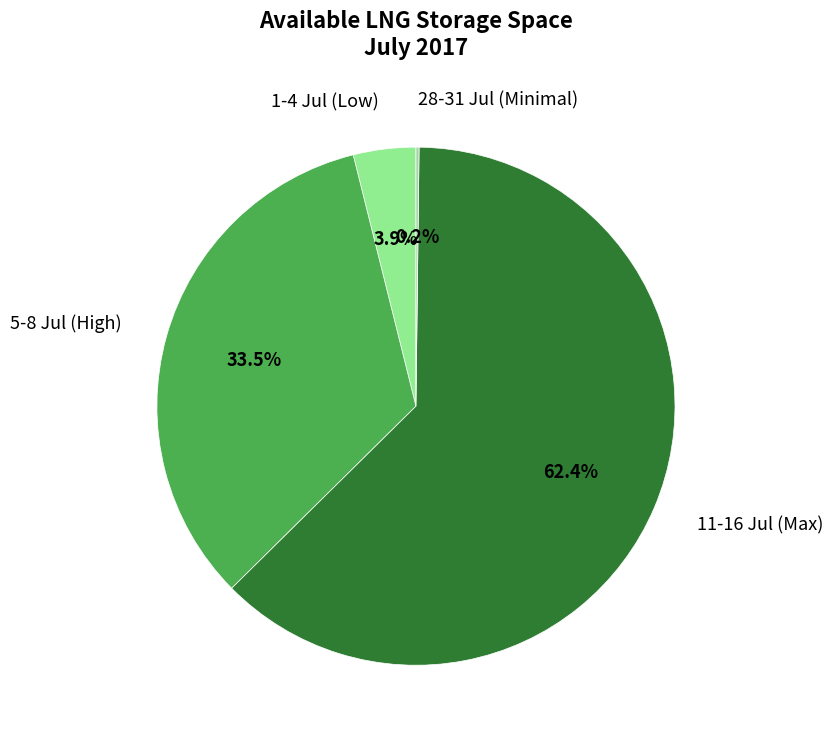

Which category has the biggest portion of the pie?

11-16 Jul (Max)